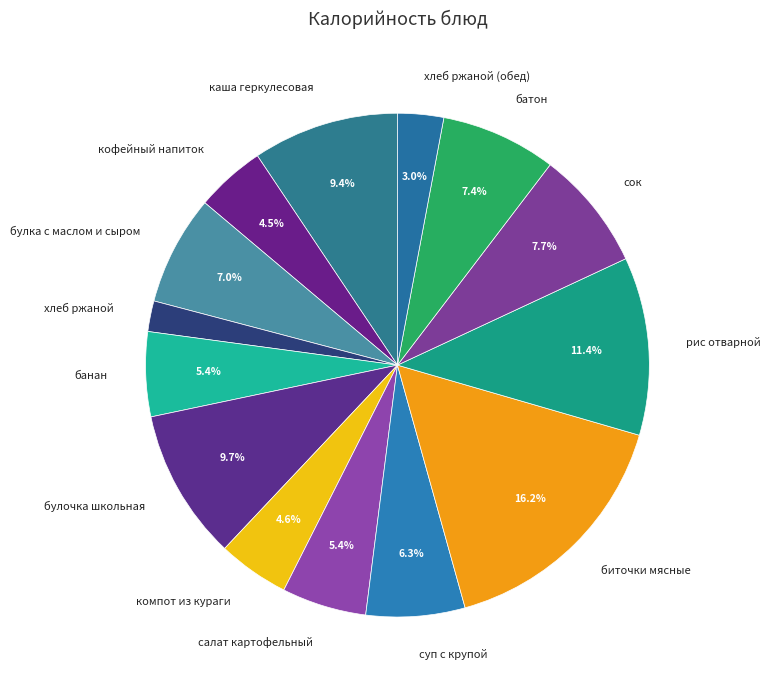

What is the largest slice in the pie chart?

биточки мясные